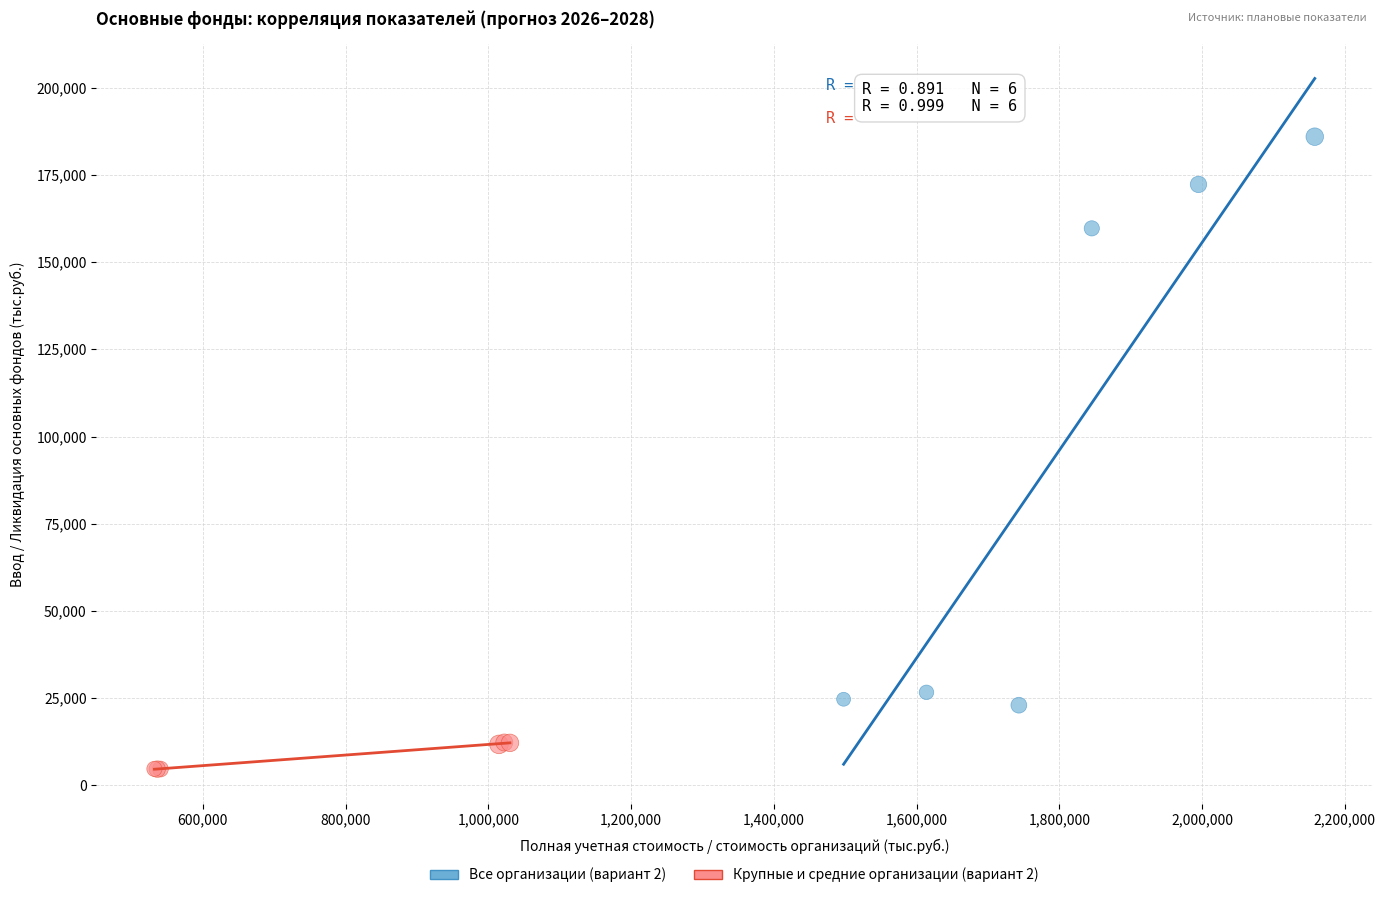

Which series contains the lowest Y value?

Крупные и средние организации (вариант 2)